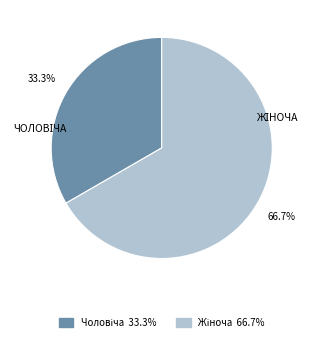

Is there any slice that represents more than half of the pie?

Yes